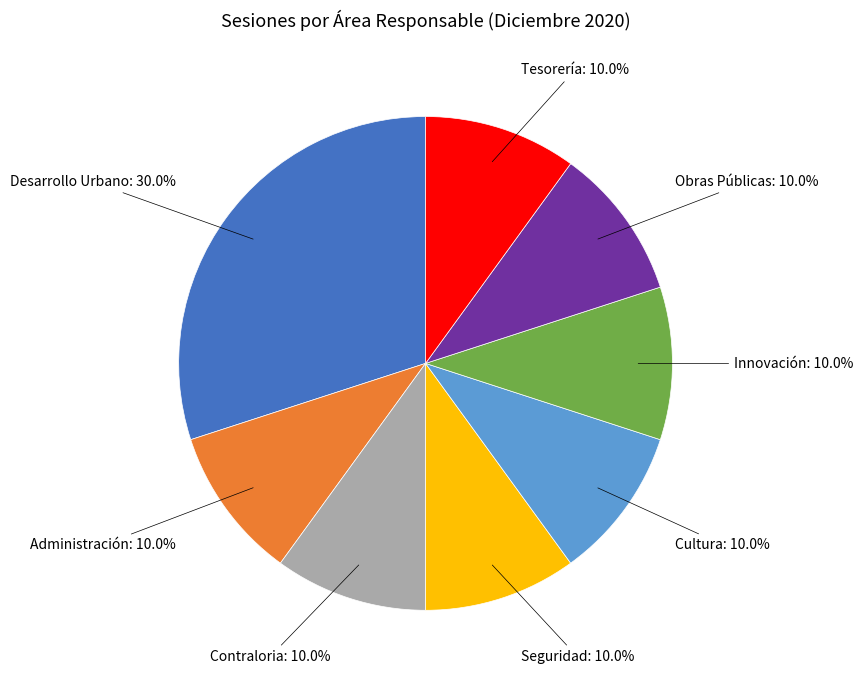

True or false: Cultura accounts for 10% of the total.

True